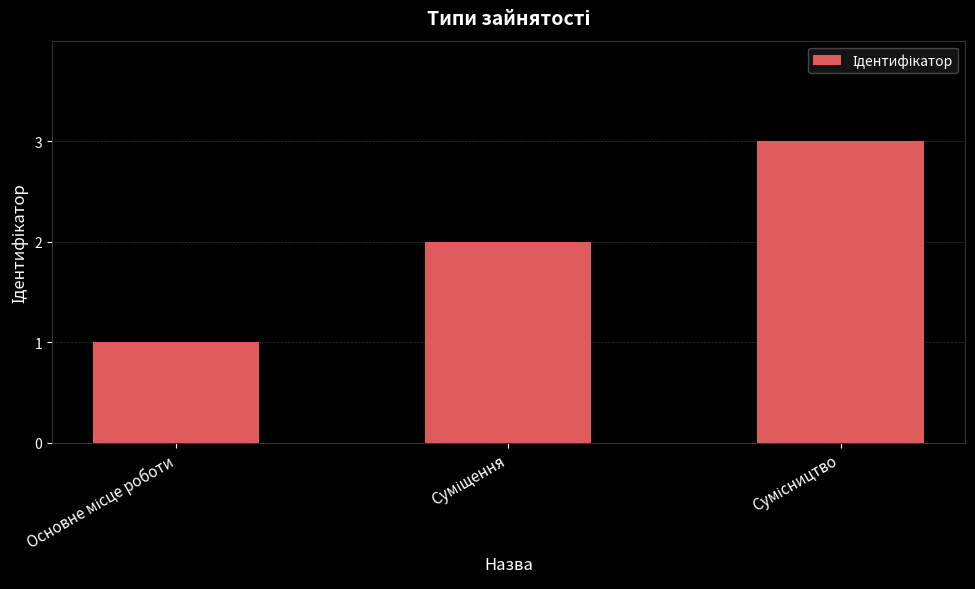

What is the maximum value shown in the chart?

3